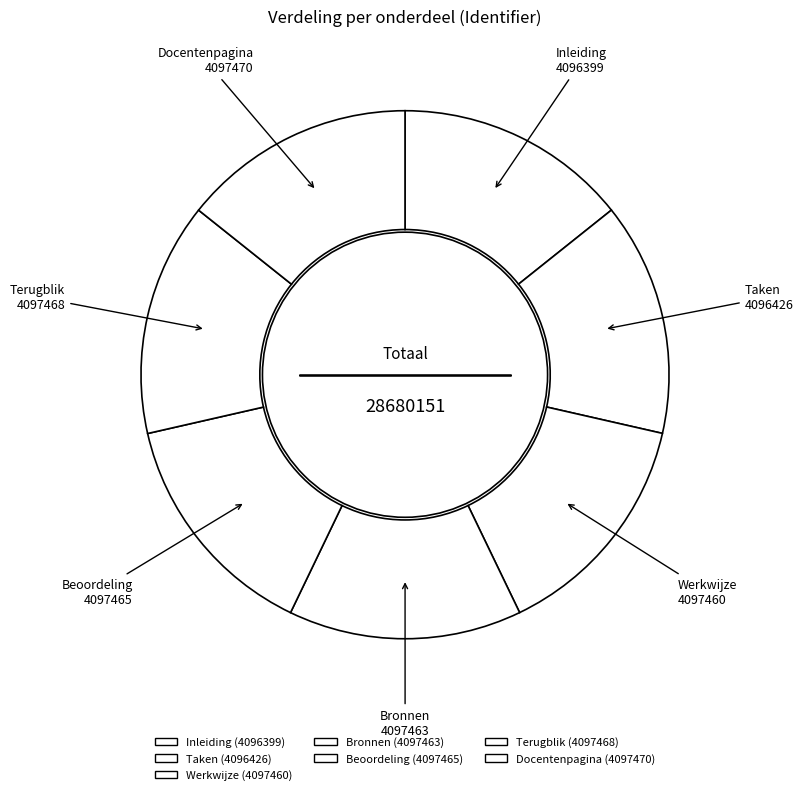

How many segments does this pie chart have?

7